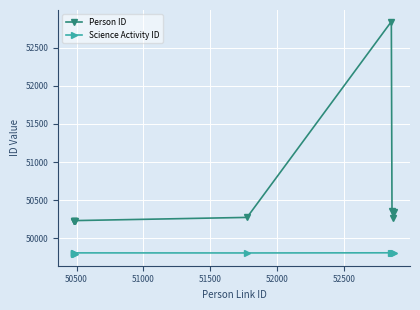

True or false: Person ID and Science Activity ID intersect in this chart.

False